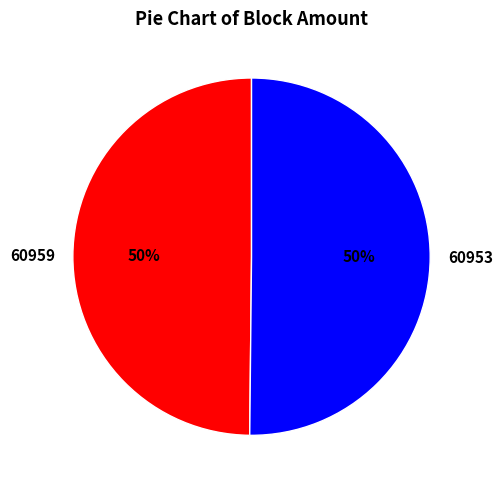

To the nearest percent, what is the average slice percentage?

50%